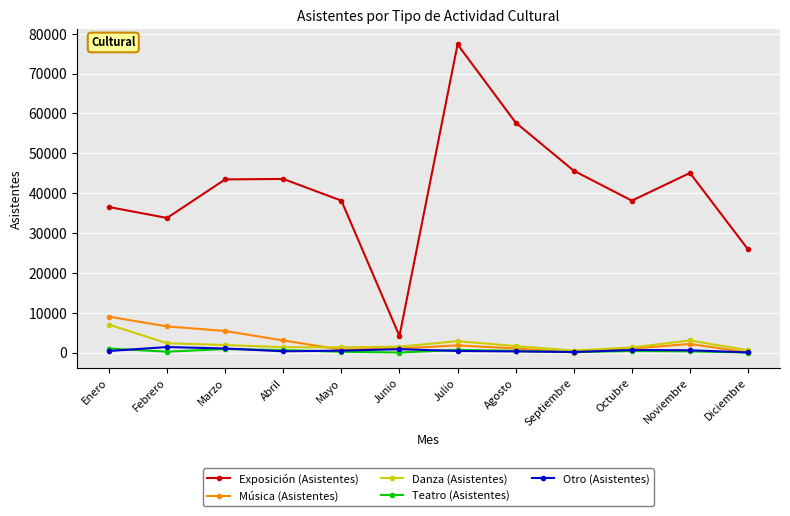

What are all the series names shown in the legend?

Exposición (Asistentes), Música (Asistentes), Danza (Asistentes), Teatro (Asistentes), Otro (Asistentes)